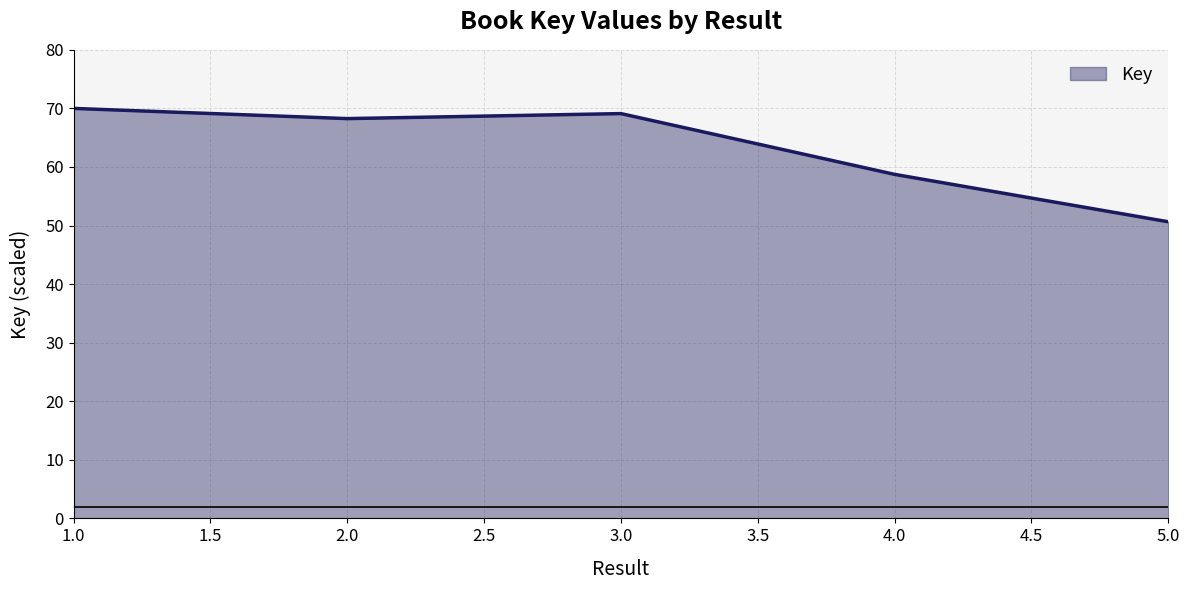

What is the sum of all values?

316.7